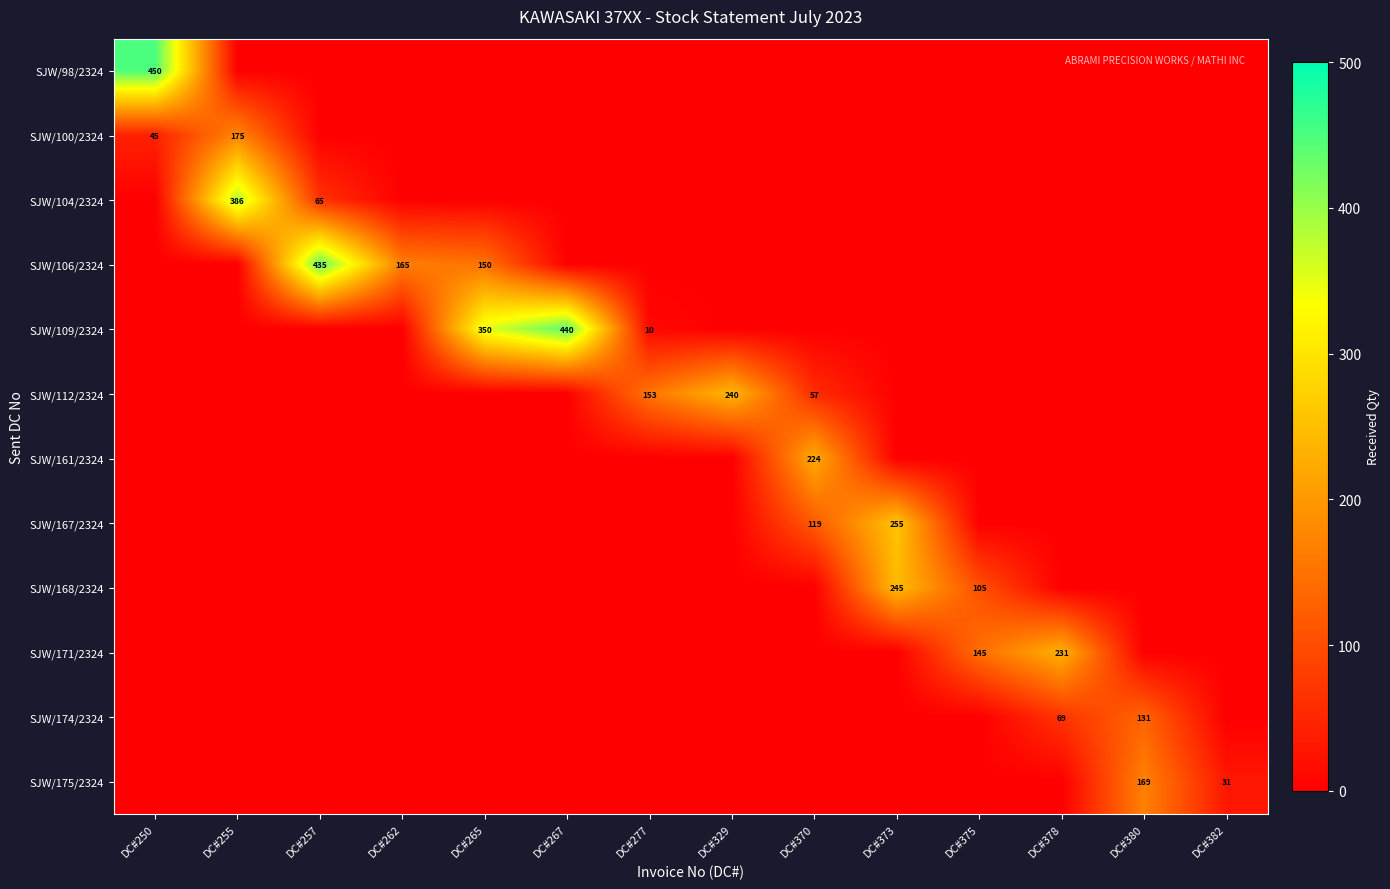

Which has a higher value, DC#267 or DC#382?

DC#267